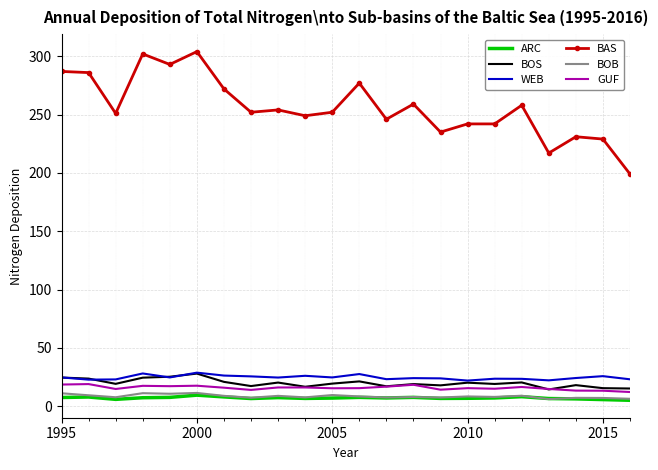

What is the minimum value for WEB?

21.9